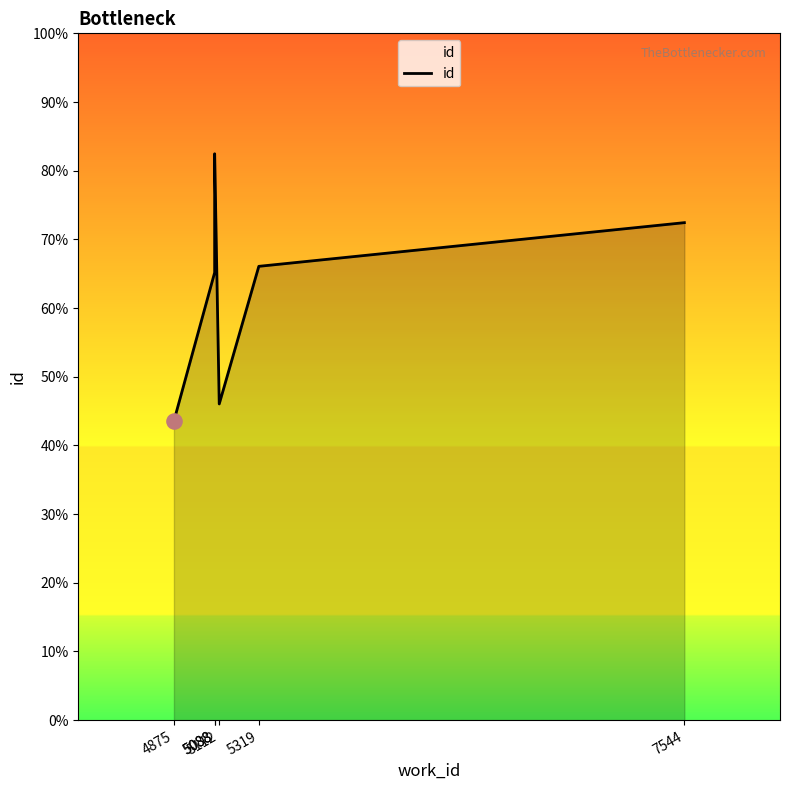

Which has a higher value, 5319 or 5088?

5088